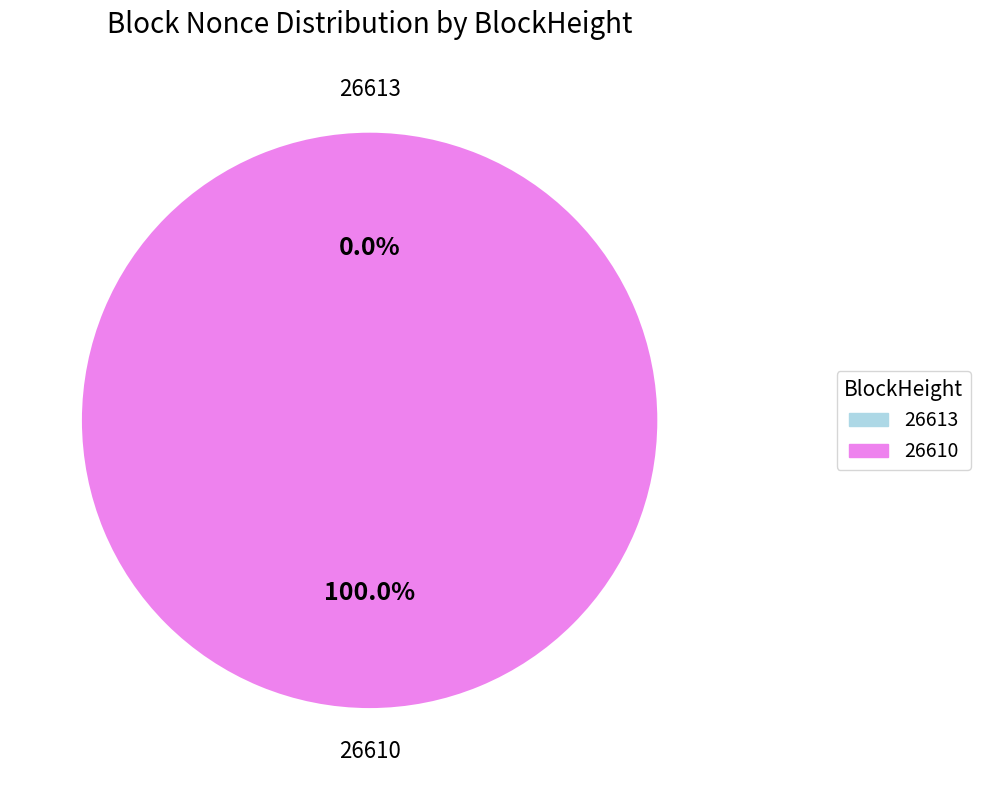

True or false: 26610 accounts for 100% of the total.

True